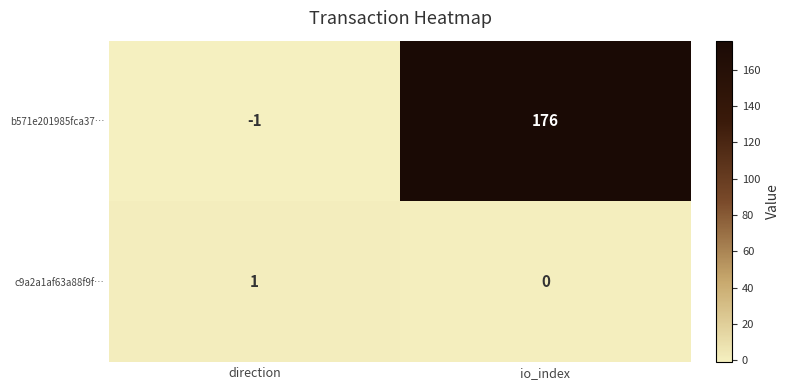

The value of b571e201985fca37… at io_index is 251. True or false?

False